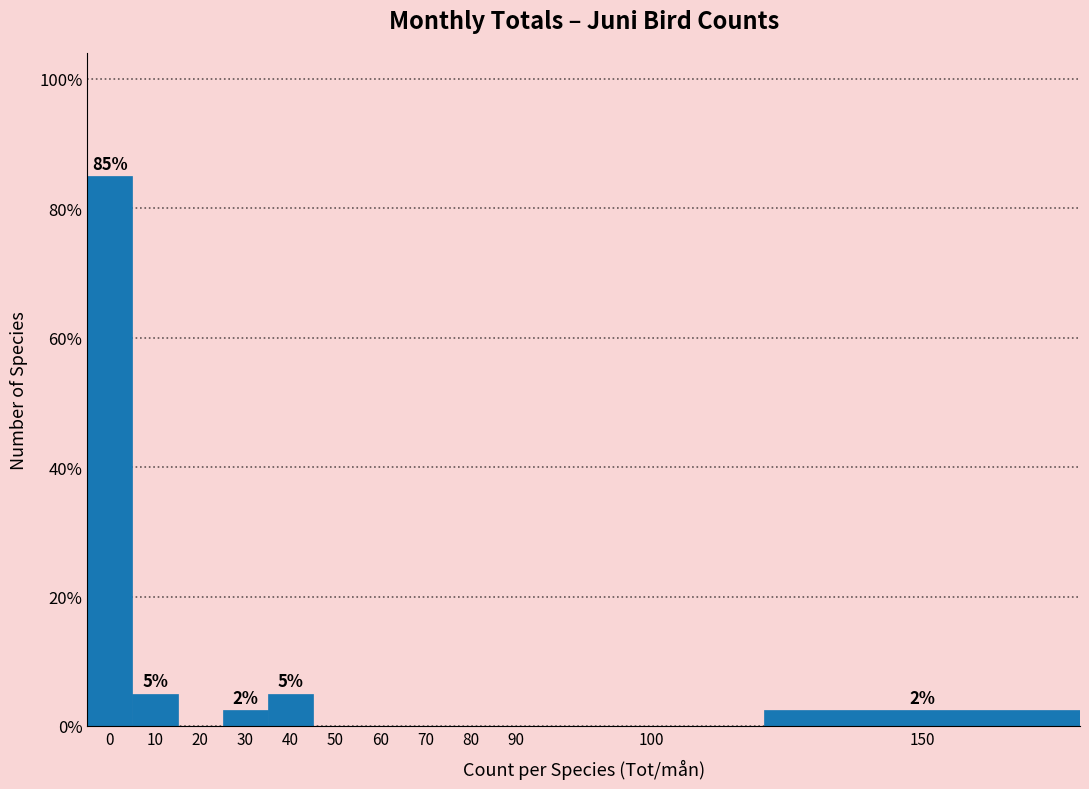

Reading left to right, list all the values displayed in this chart.

0=85.0	10=5.0	20=0.0	30=2.5	40=5.0	50=0.0	60=0.0	70=0.0	80=0.0	90=0.0	100=0.0	150=2.5